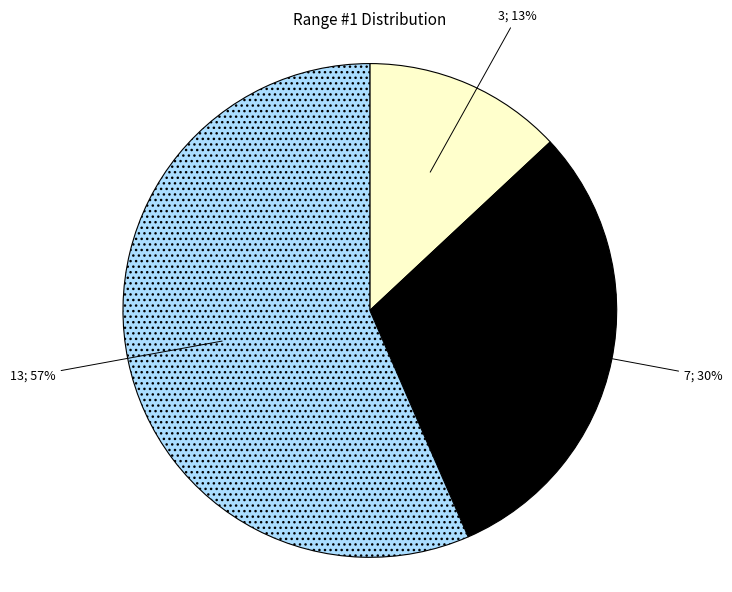

Does any single category account for the majority?

Yes